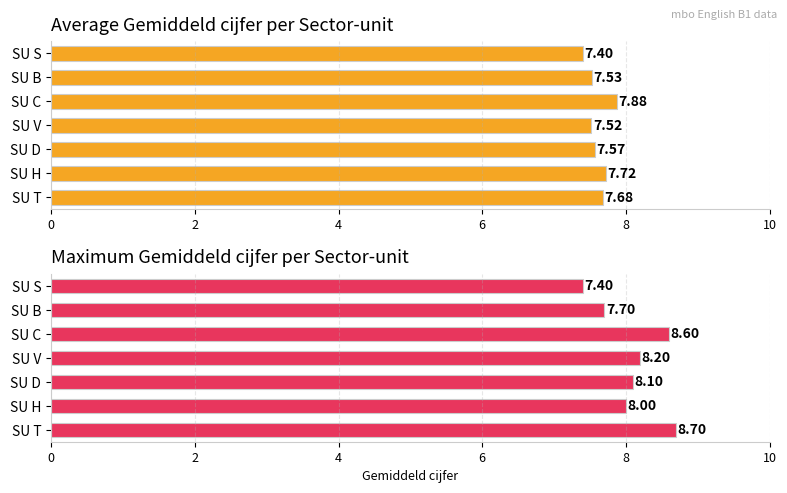

Read the Gemiddeld cijfer (avg) value at SU V.

7.5